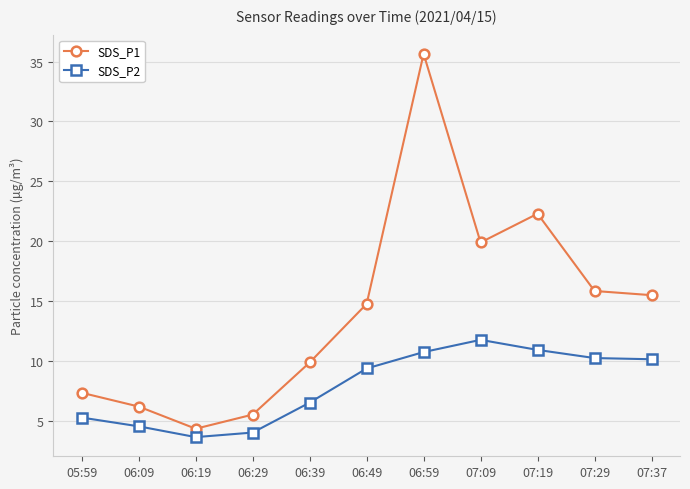

Rank the series by their average value, from lowest to highest.

SDS_P2, SDS_P1